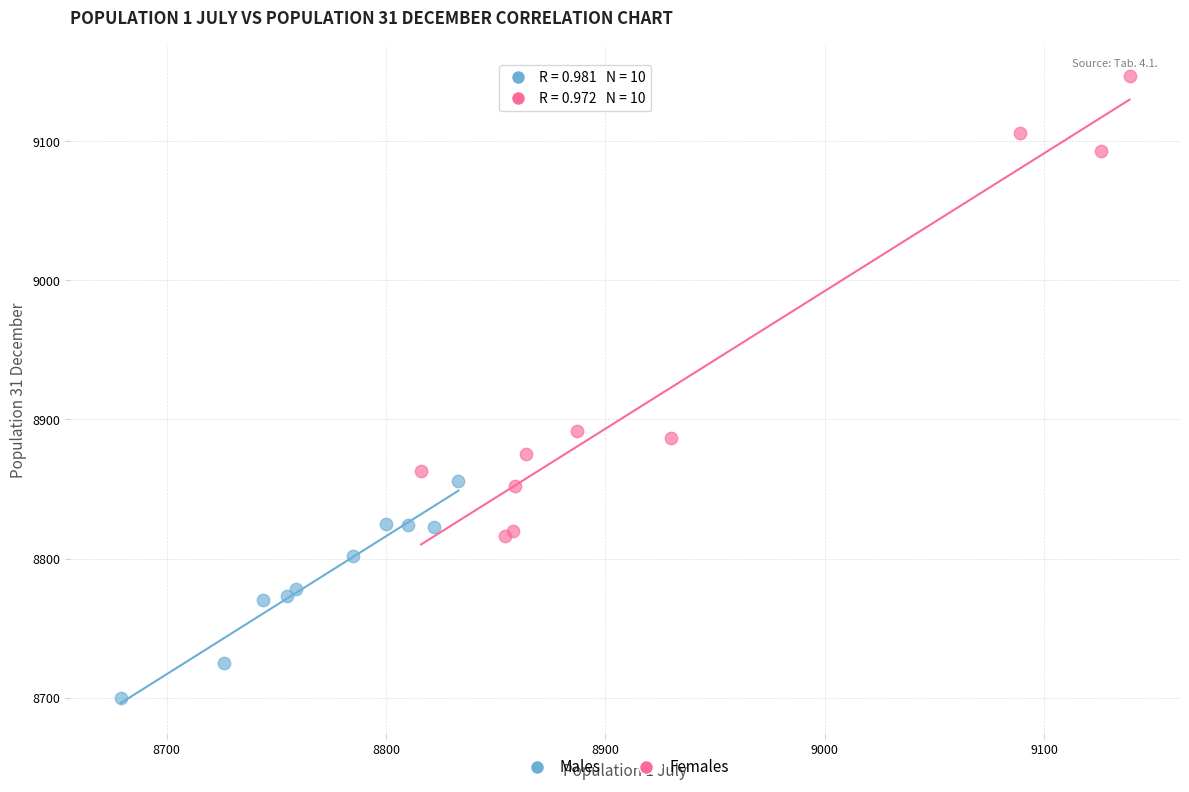

Which series has the largest Y range (max minus min)?

Females